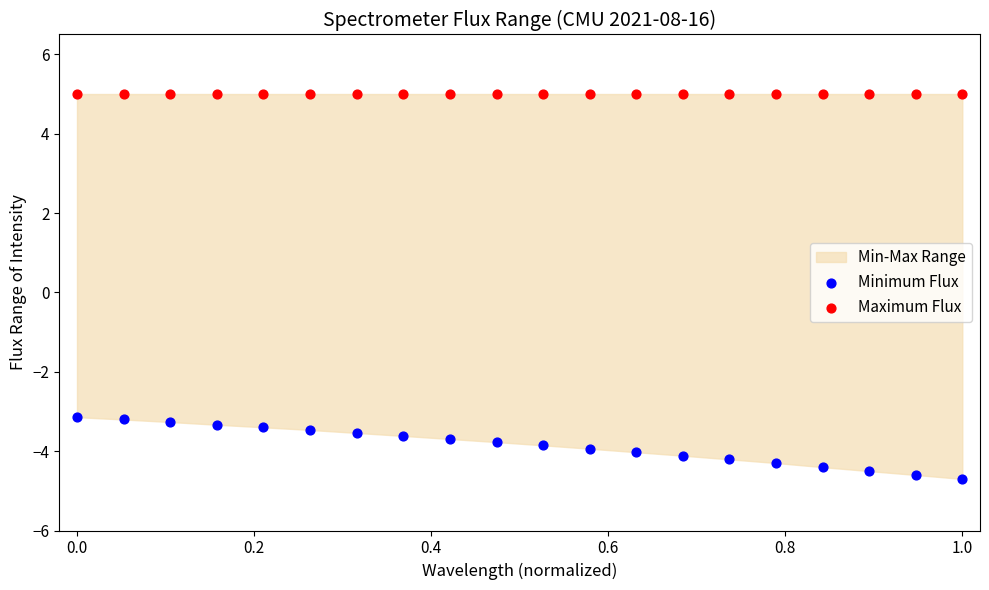

Which series contains the highest Y value?

Maximum Flux